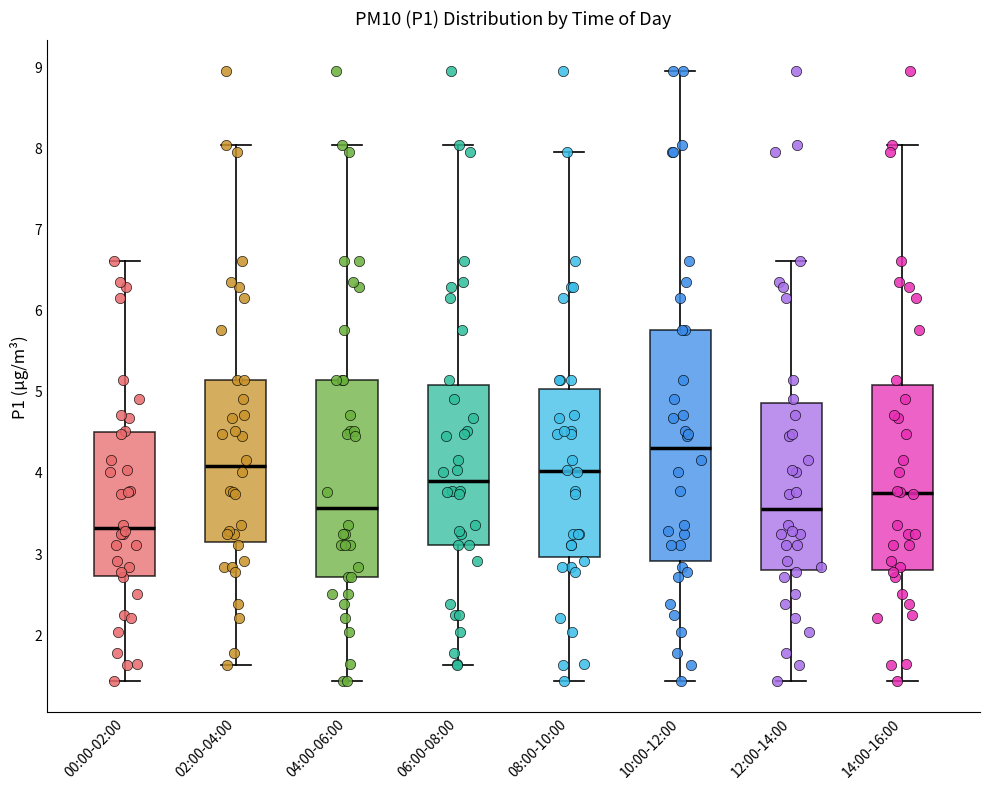

Where does the median line of the box for 00:00-02:00 sit on the y-axis? The values are not printed on the chart, so give them approximately, as read against the axis.

3.3